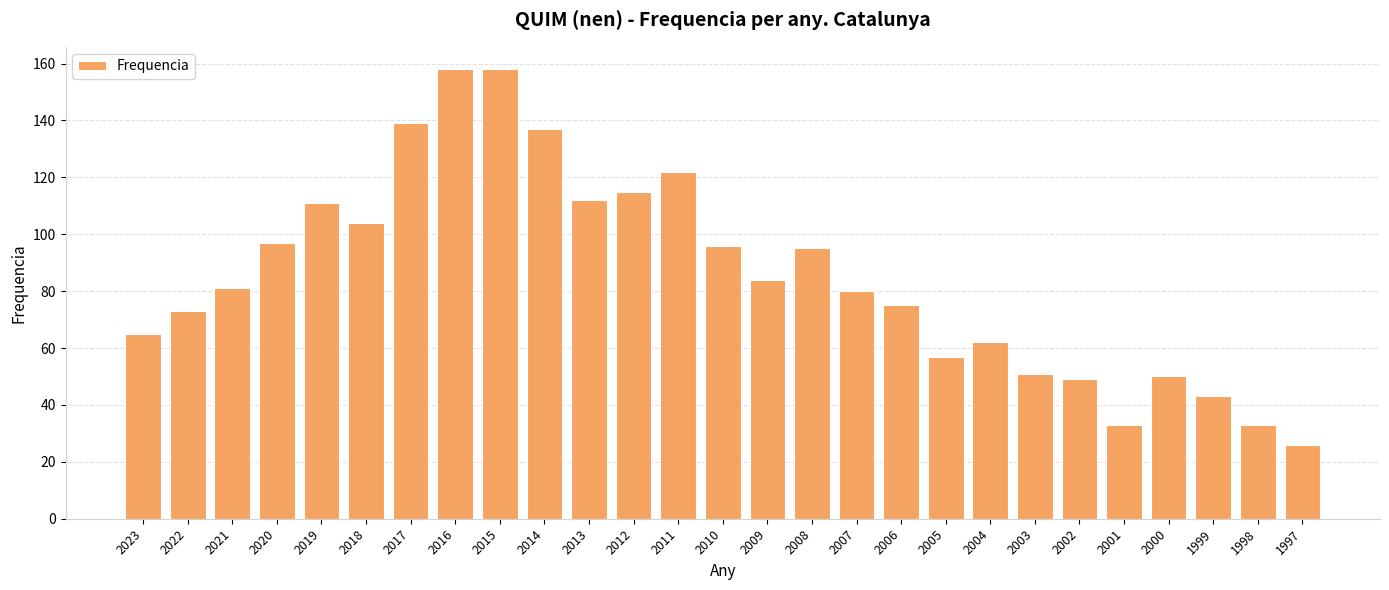

What is the change in value from 2023 to 2014?

+72